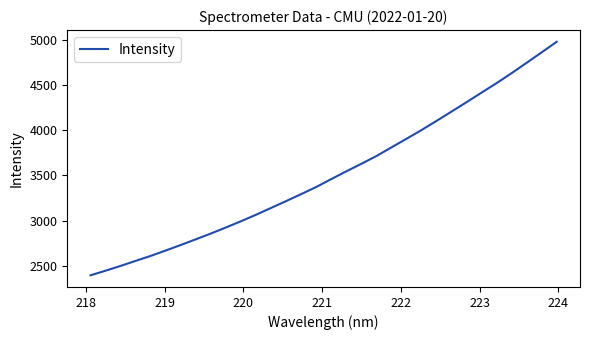

What is the maximum value shown in the chart?

4975.6